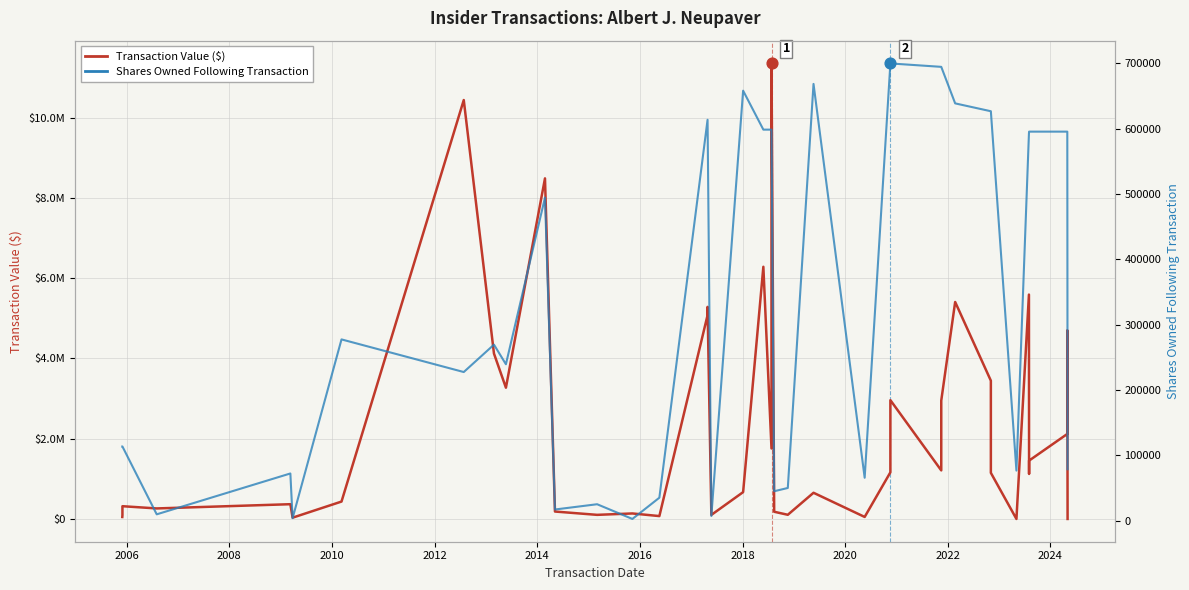

Which series has the largest total across all categories?

Transaction Value ($)